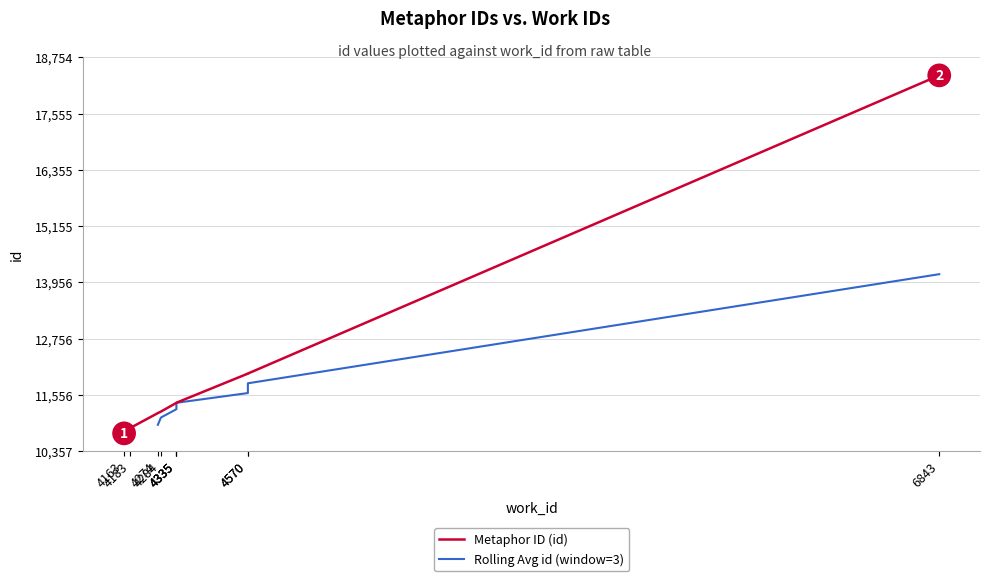

Where is the data nearest to the value 14556?

4570